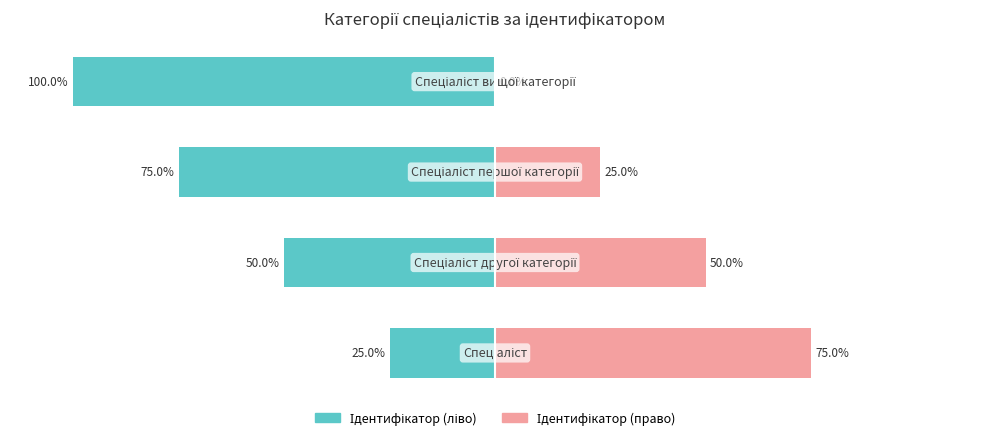

What is the difference between the Ідентифікатор (право) values at 2 and 1?

25